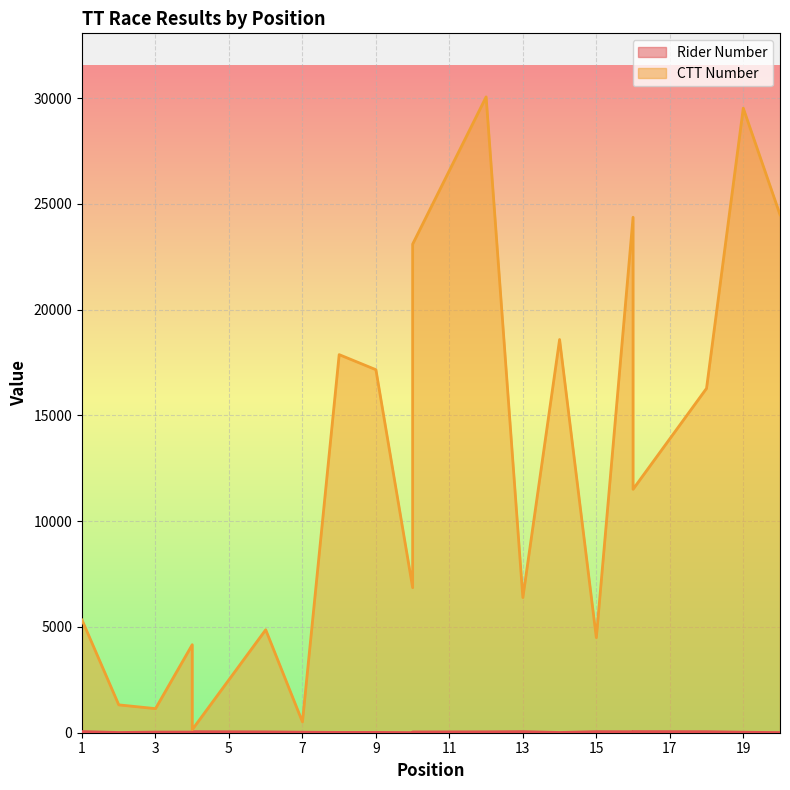

At which label does Rider Number reach its peak?

1